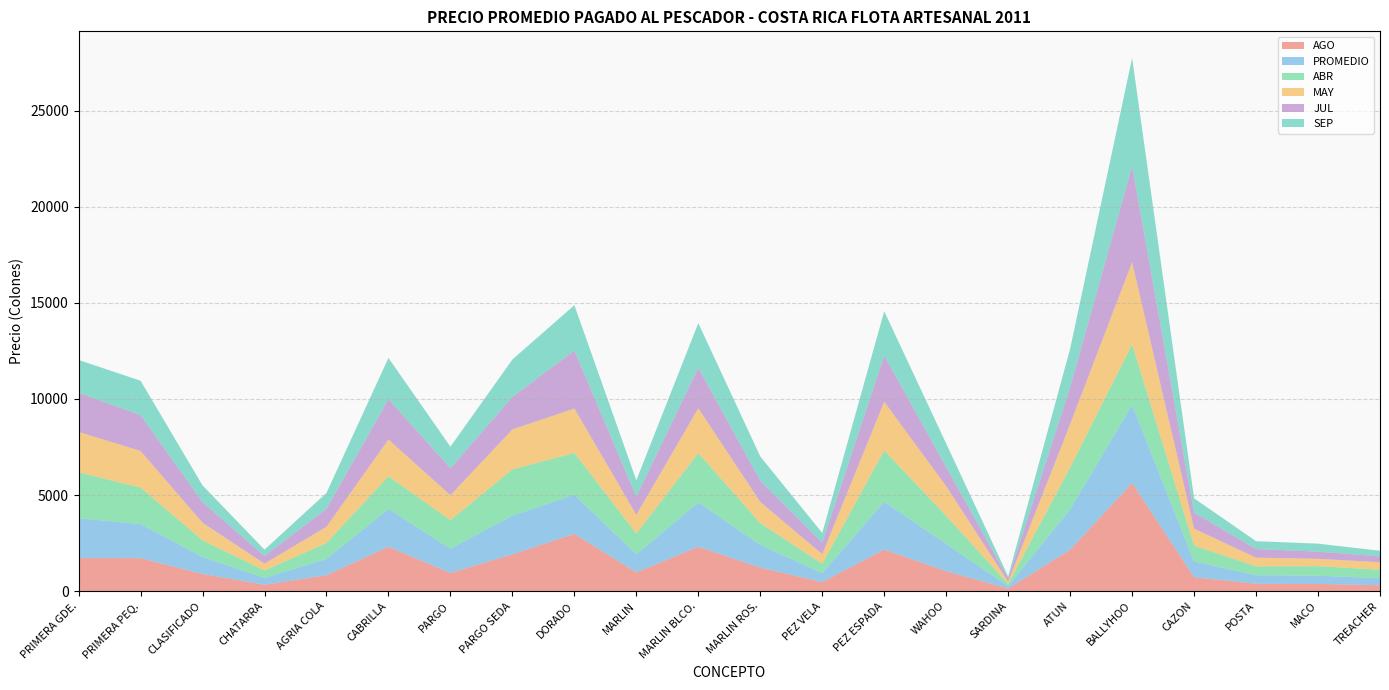

Reading left to right, extract all data points from this chart.

AGO: PRIMERA GDE.=1723	PRIMERA PEQ.=1716	CLASIFICADO=895	CHATARRA=334	AGRIA COLA=830	CABRILLA=2309	PARGO=945	PARGO SEDA=1916	DORADO=2979	MARLIN=977	MARLIN BLCO.=2310	MARLIN ROS.=1222	PEZ VELA=472	PEZ ESPADA=2163	WAHOO=1038	SARDINA=136	ATUN=2159	BALLYHOO=5625	CAZON=723	POSTA=381	MACO=375	TREACHER=310
PROMEDIO: PRIMERA GDE.=2067	PRIMERA PEQ.=1774	CLASIFICADO=876	CHATARRA=352	AGRIA COLA=845	CABRILLA=1969	PARGO=1266	PARGO SEDA=2011	DORADO=2037	MARLIN=930	MARLIN BLCO.=2308	MARLIN ROS.=1182	PEZ VELA=460	PEZ ESPADA=2493	WAHOO=1414	SARDINA=127	ATUN=2096	BALLYHOO=4064	CAZON=819	POSTA=447	MACO=427	TREACHER=367
ABR: PRIMERA GDE.=2386	PRIMERA PEQ.=1905	CLASIFICADO=871	CHATARRA=386	AGRIA COLA=831	CABRILLA=1696	PARGO=1485	PARGO SEDA=2405	DORADO=2175	MARLIN=1089	MARLIN BLCO.=2568	MARLIN ROS.=1131	PEZ VELA=492	PEZ ESPADA=2663	WAHOO=1465	SARDINA=114	ATUN=2180	BALLYHOO=3150	CAZON=827	POSTA=462	MACO=500	TREACHER=437
MAY: PRIMERA GDE.=2106	PRIMERA PEQ.=1896	CLASIFICADO=914	CHATARRA=358	AGRIA COLA=844	CABRILLA=1913	PARGO=1296	PARGO SEDA=2077	DORADO=2310	MARLIN=972	MARLIN BLCO.=2328	MARLIN ROS.=1104	PEZ VELA=501	PEZ ESPADA=2530	WAHOO=1542	SARDINA=106	ATUN=2250	BALLYHOO=4271	CAZON=878	POSTA=451	MACO=380	TREACHER=390
JUL: PRIMERA GDE.=2039	PRIMERA PEQ.=1868	CLASIFICADO=1076	CHATARRA=397	AGRIA COLA=933	CABRILLA=2102	PARGO=1405	PARGO SEDA=1693	DORADO=3016	MARLIN=950	MARLIN BLCO.=2108	MARLIN ROS.=1111	PEZ VELA=603	PEZ ESPADA=2413	WAHOO=1000	SARDINA=186	ATUN=1920	BALLYHOO=5000	CAZON=838	POSTA=449	MACO=375	TREACHER=305
SEP: PRIMERA GDE.=1706	PRIMERA PEQ.=1787	CLASIFICADO=870	CHATARRA=331	AGRIA COLA=828	CABRILLA=2142	PARGO=1117	PARGO SEDA=1947	DORADO=2360	MARLIN=850	MARLIN BLCO.=2321	MARLIN ROS.=1258	PEZ VELA=497	PEZ ESPADA=2299	WAHOO=1217	SARDINA=100	ATUN=2007	BALLYHOO=5625	CAZON=742	POSTA=410	MACO=414	TREACHER=292